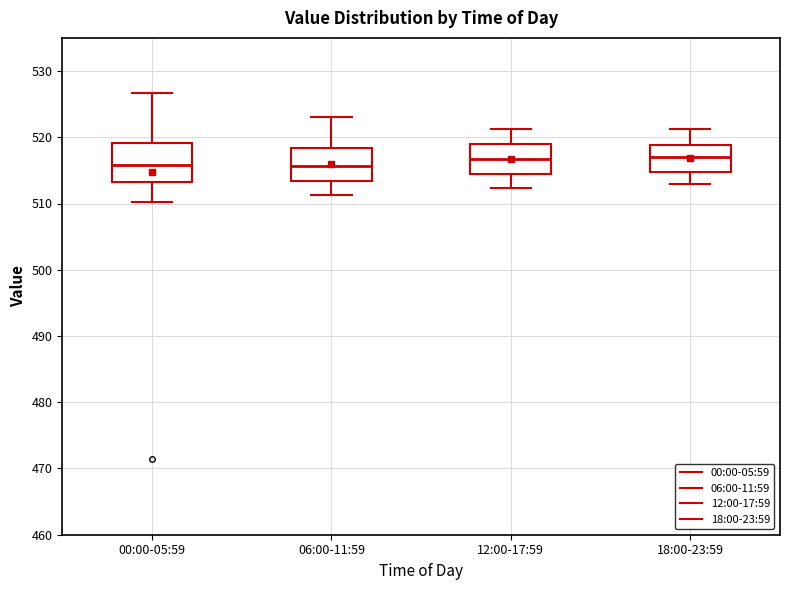

Where is the lower edge of the box for 18:00-23:59 on the y-axis? The values are not printed on the chart, so give them approximately, as read against the axis.

515